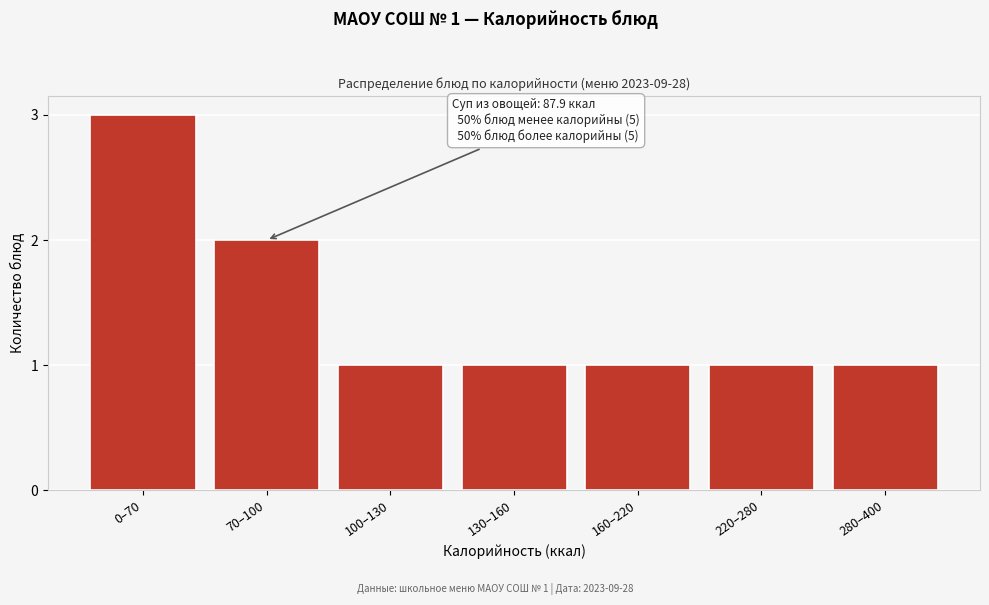

Reading left to right, list all the values displayed in this chart.

0–70=3	70–100=2	100–130=1	130–160=1	160–220=1	220–280=1	280–400=1